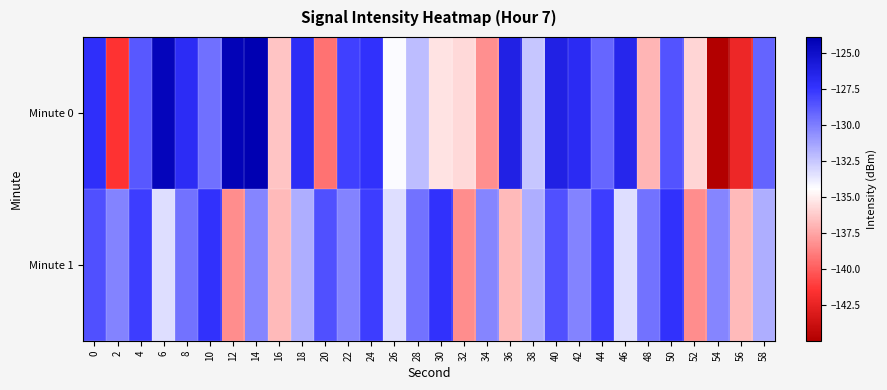

At 18, list the series in order from largest to smallest.

Minute 0, Minute 1